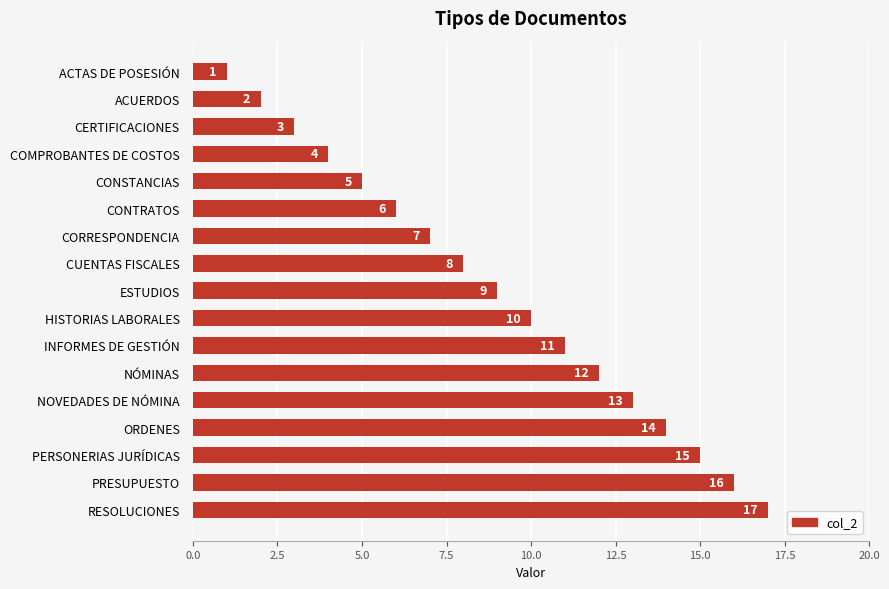

Where is the data nearest to the value 9?

ESTUDIOS